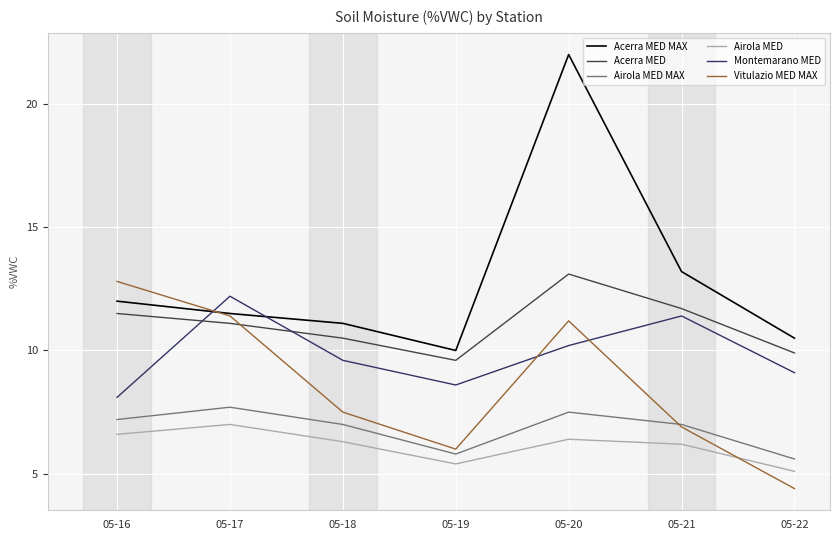

What is the difference between the highest and lowest values at 05-21?

7.0